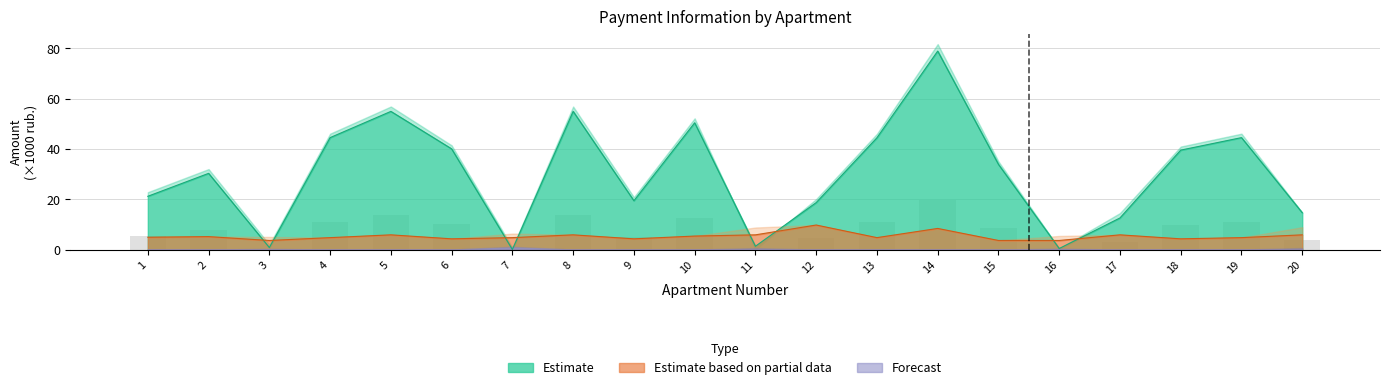

The zadolzhennost_peni series shows 18.7 at 8. True or false?

False